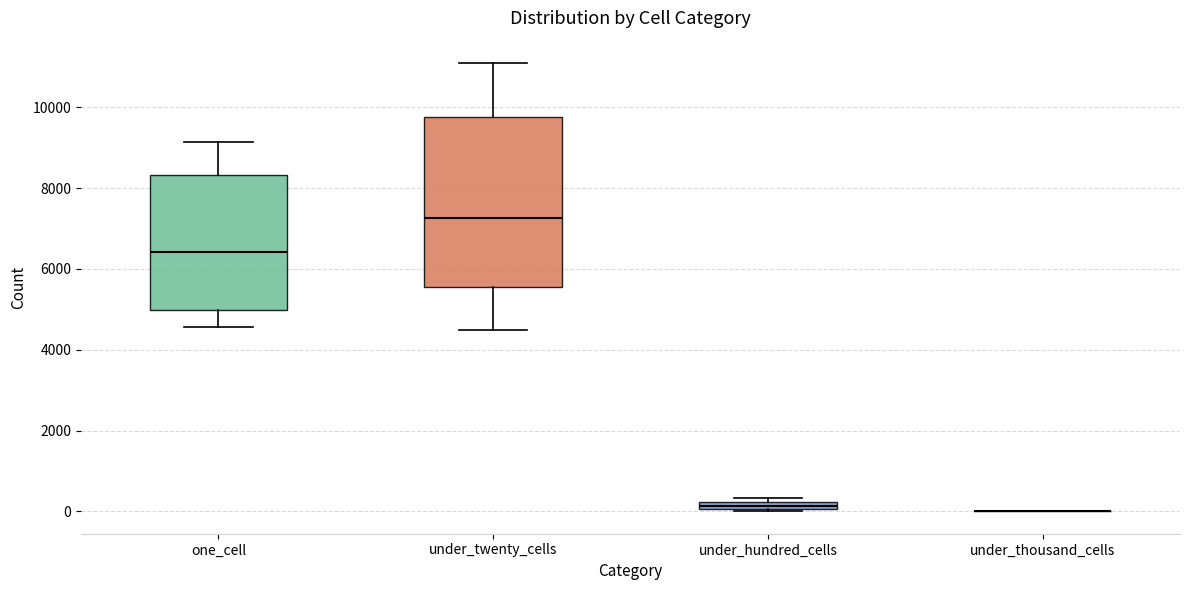

Which box is the tallest, from its lower edge to its upper edge?

under_twenty_cells